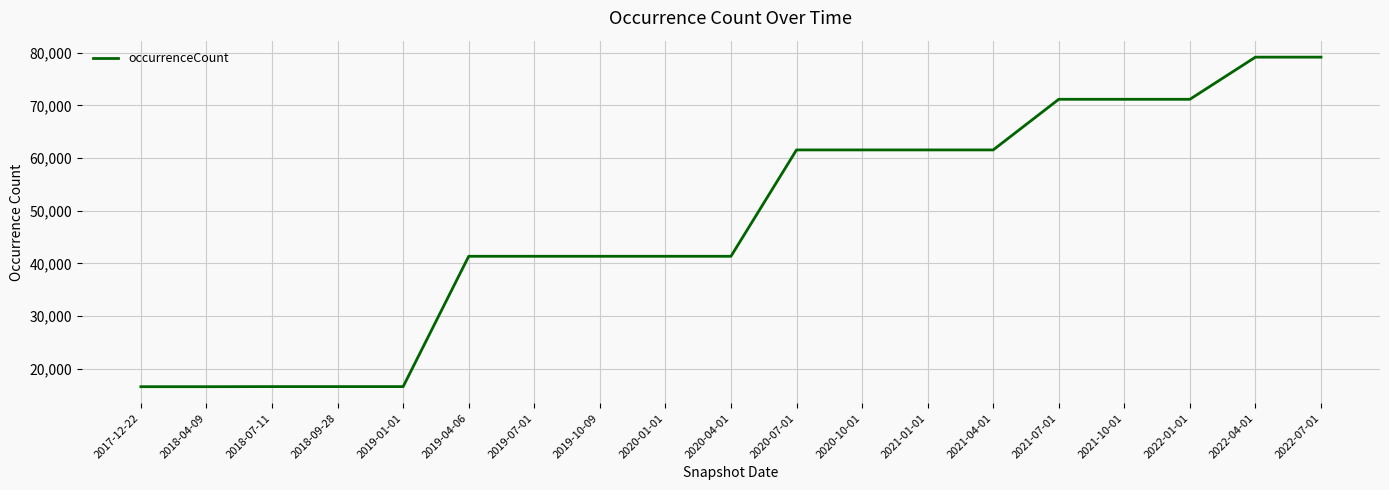

What is the average value?

47783